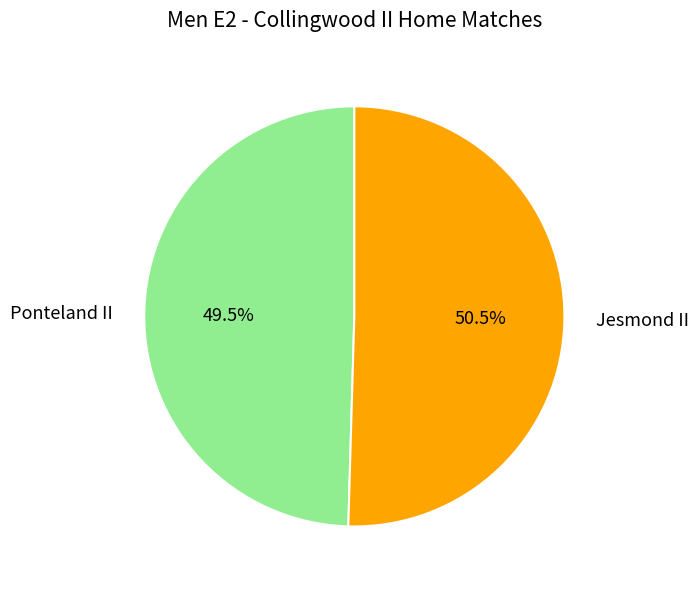

How many slices are in this pie chart?

2